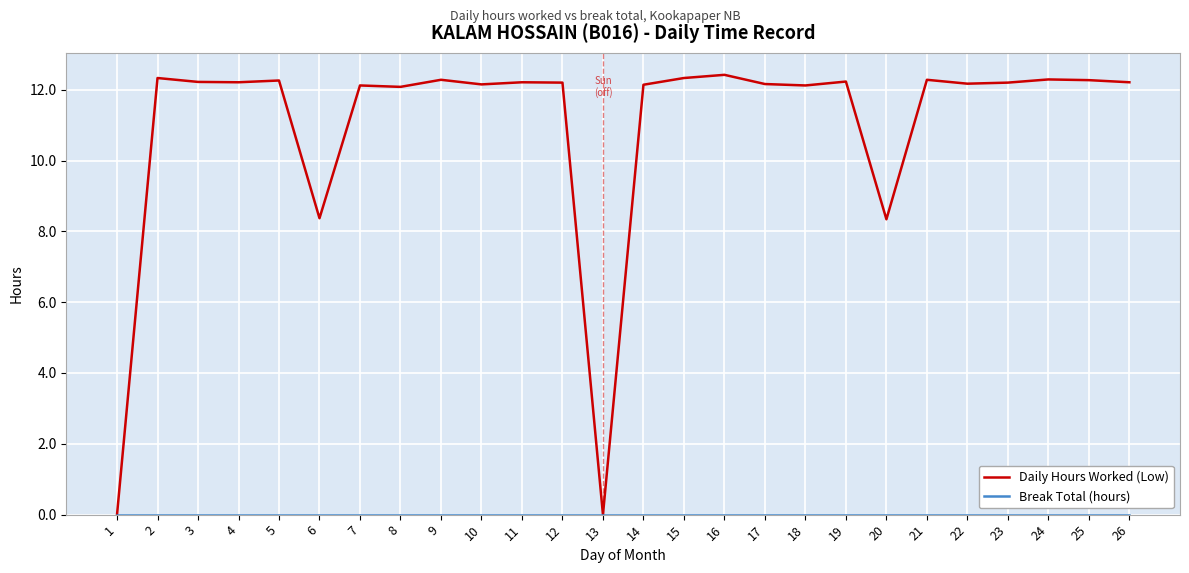

What is the total value across all series at 20?

8.3